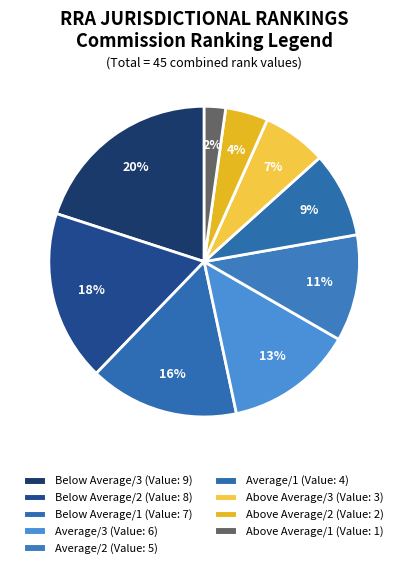

To the nearest percent, what is the difference between the Below Average/2 and Average/2 slice percentages?

7%